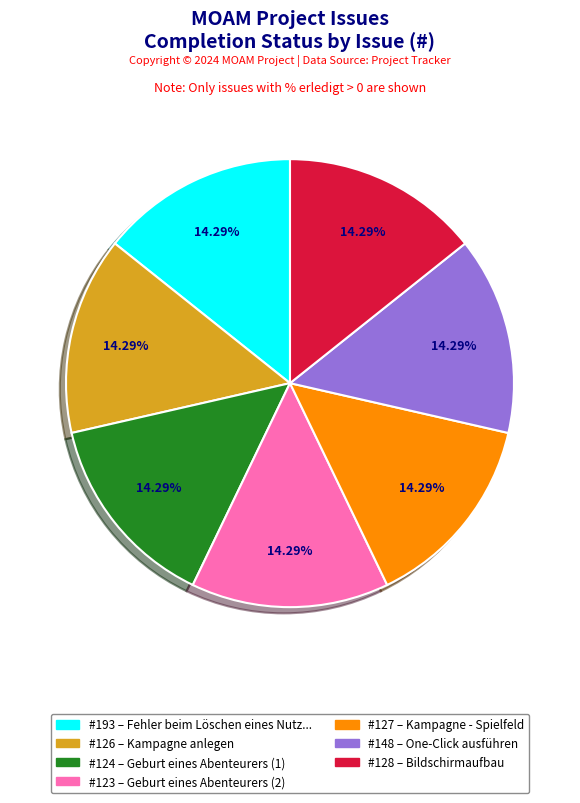

Does any single category account for the majority?

No